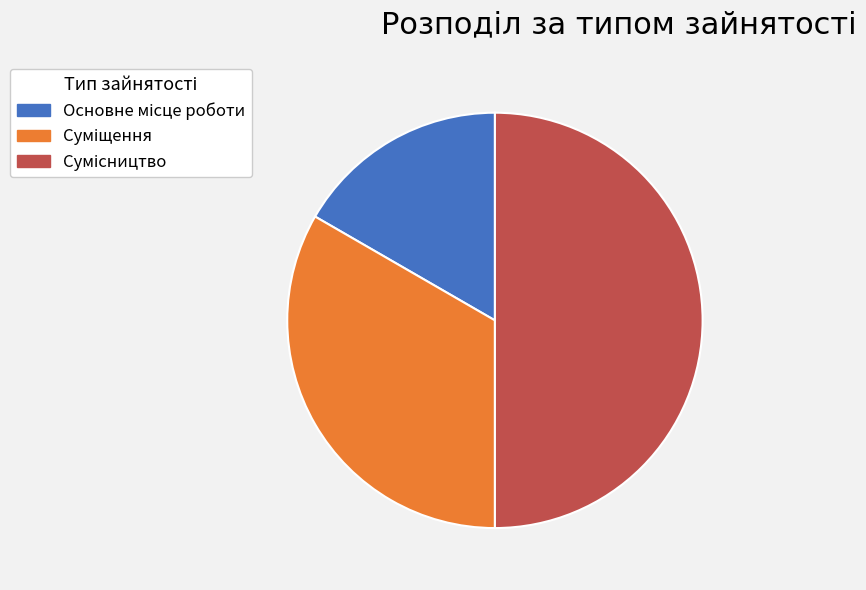

The Сумісництво slice represents 44% of the pie. True or false?

False